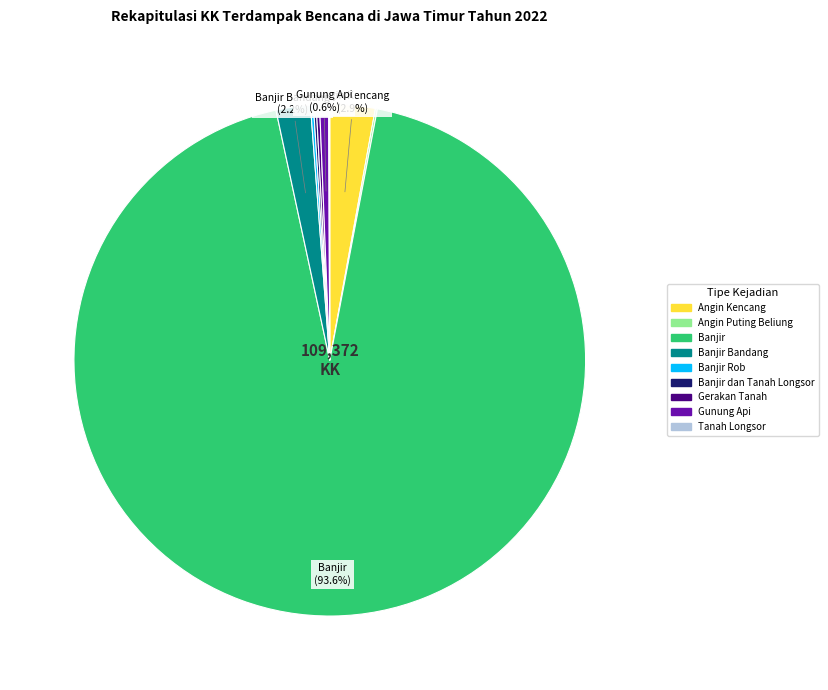

To the nearest percent, what is the average slice percentage?

11%